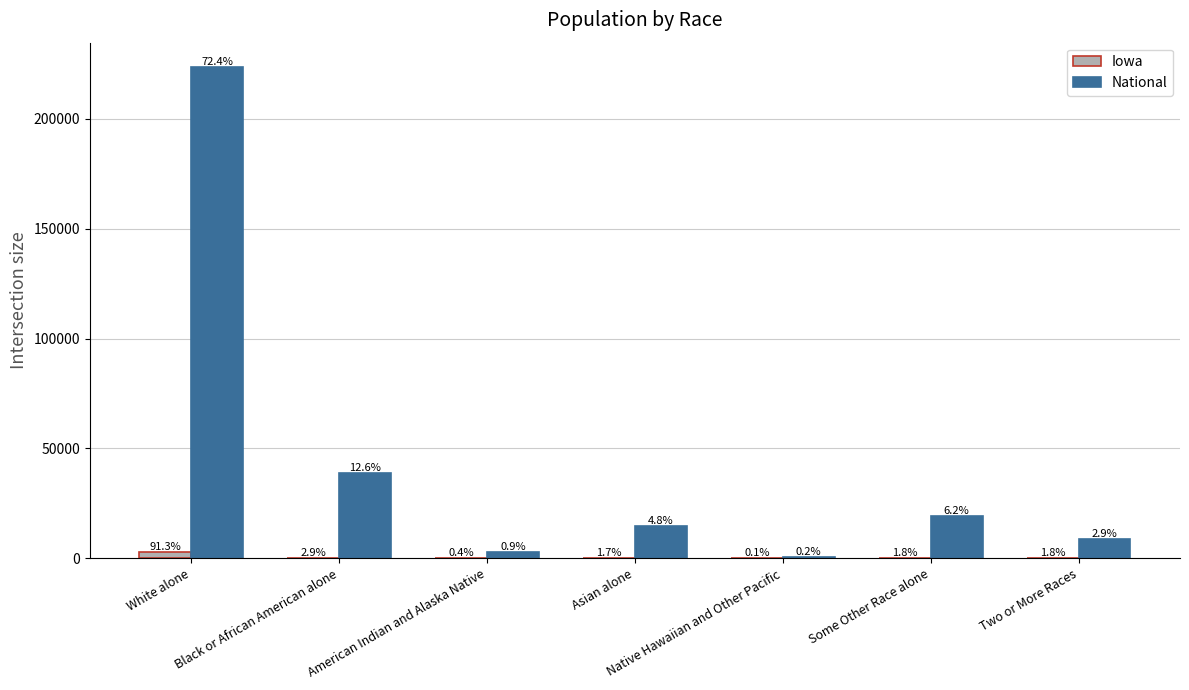

How many groups of bars are there?

7